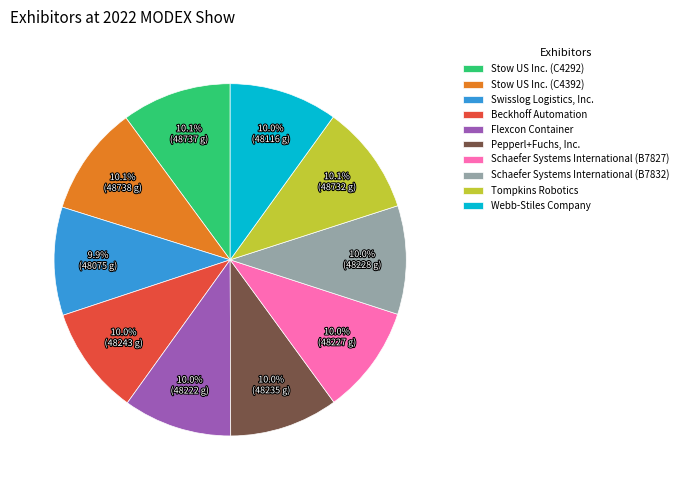

How many slices are in this pie chart?

10